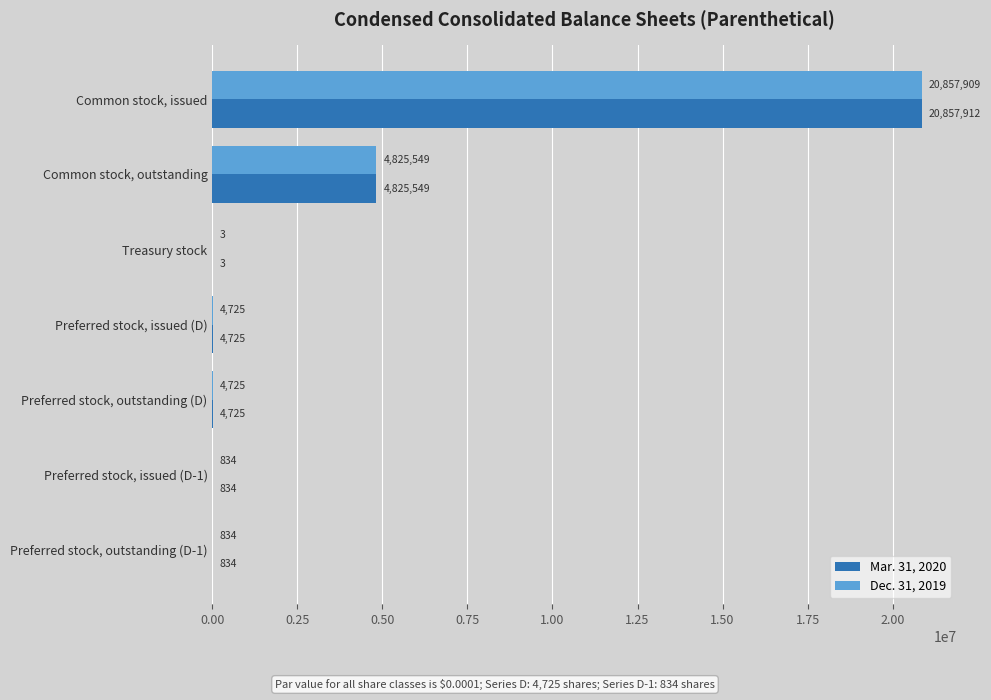

How many distinct data groups are displayed?

2